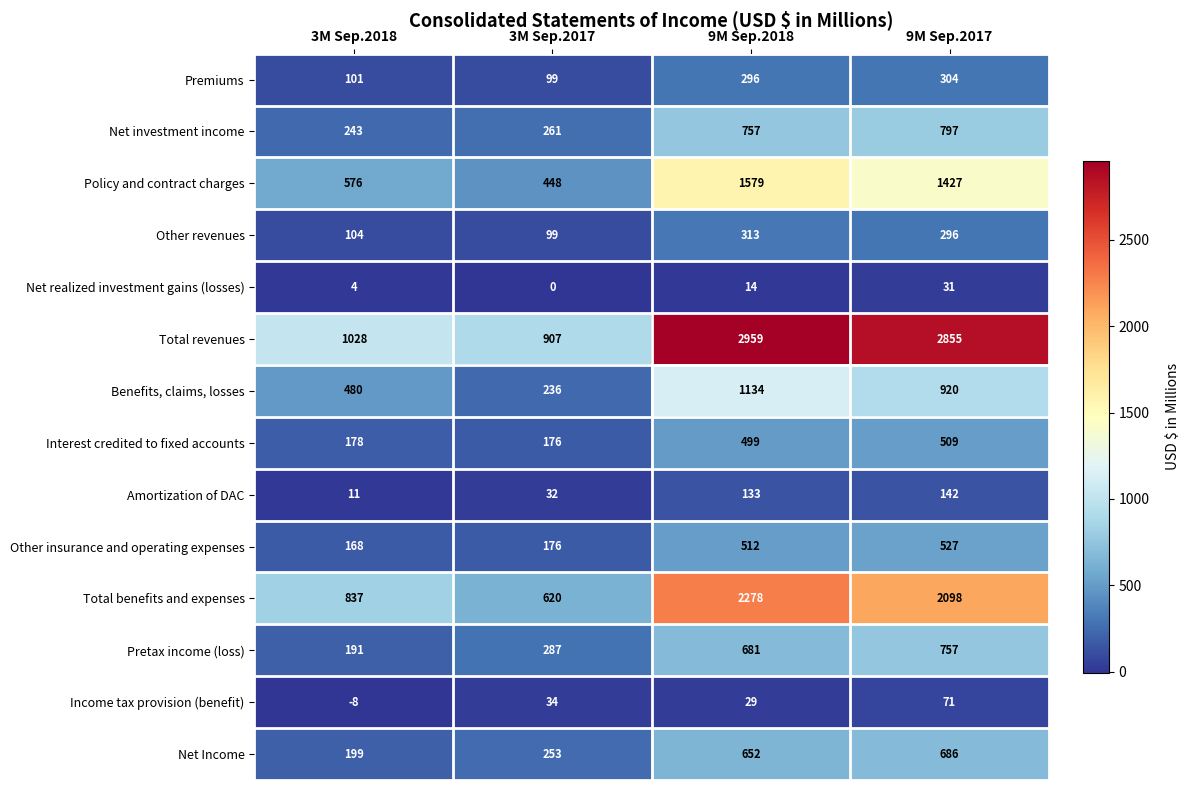

Rank the series at 9M Sep.2017 from lowest to highest value.

Net realized investment gains (losses), Income tax provision (benefit), Amortization of DAC, Other revenues, Premiums, Interest credited to fixed accounts, Other insurance and operating expenses, Net Income, Pretax income (loss), Net investment income, Benefits, claims, losses, Policy and contract charges, Total benefits and expenses, Total revenues